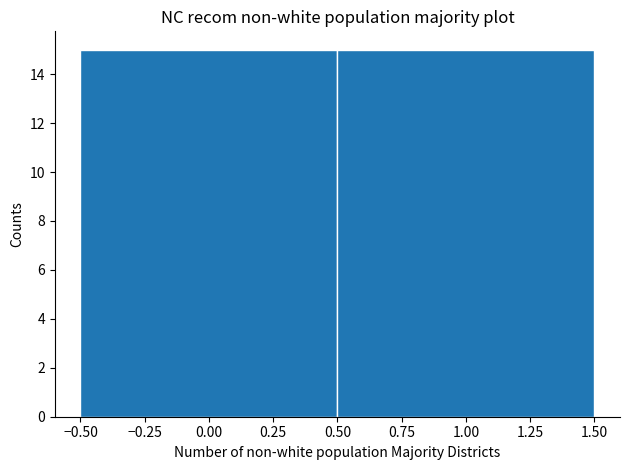

What is the height of the bar covering -0.50 to 0.50 on the x-axis? The values are not printed on the chart, so give them approximately, as read against the axis.

15